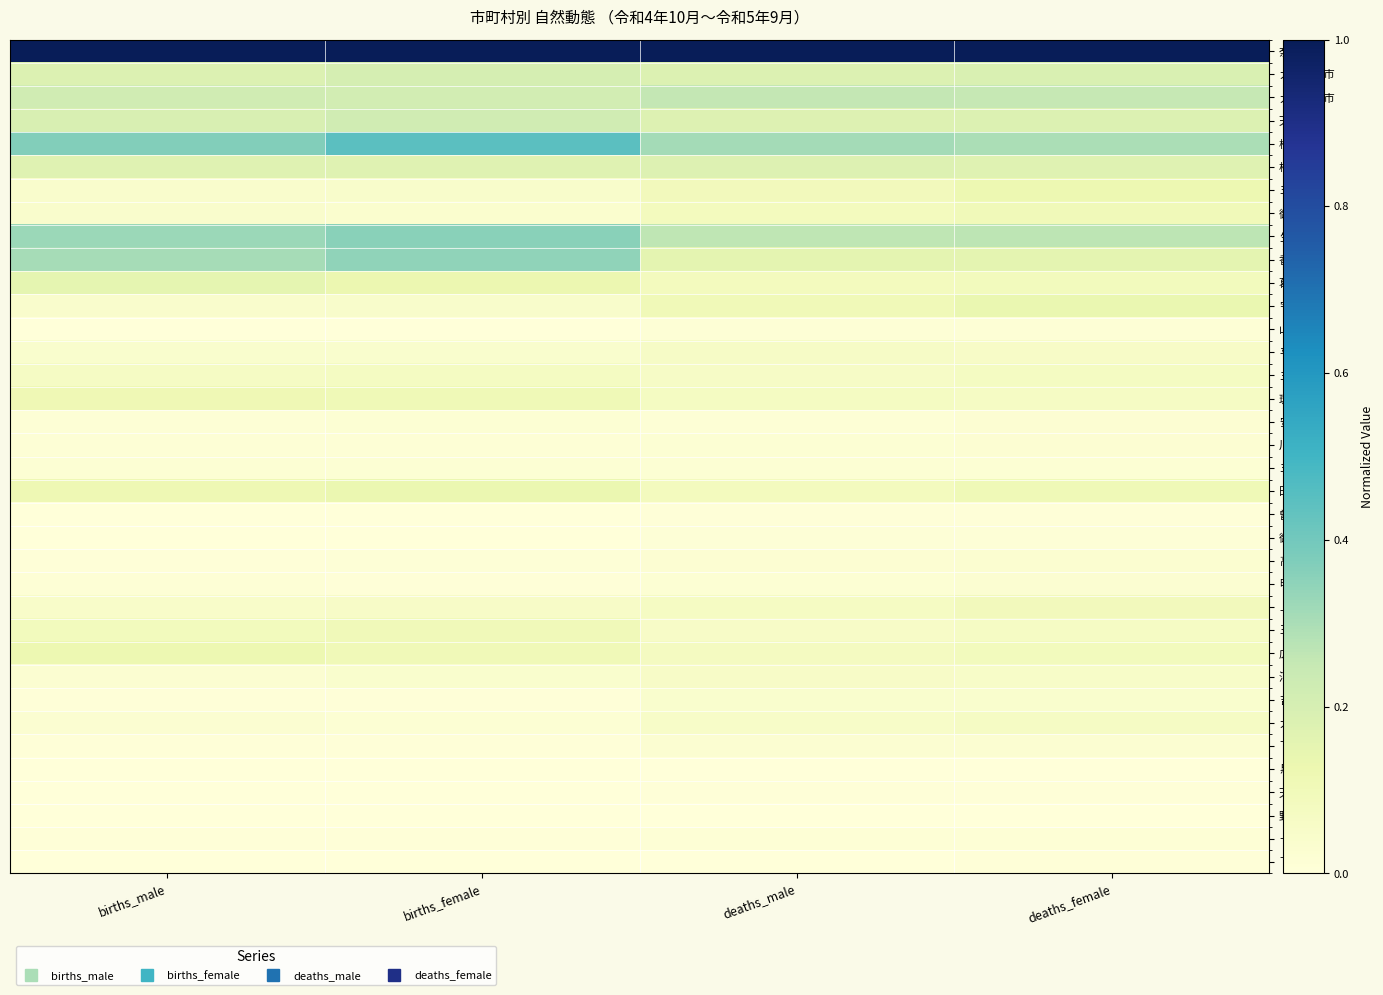

At which category is the sum across all series the highest?

births_female